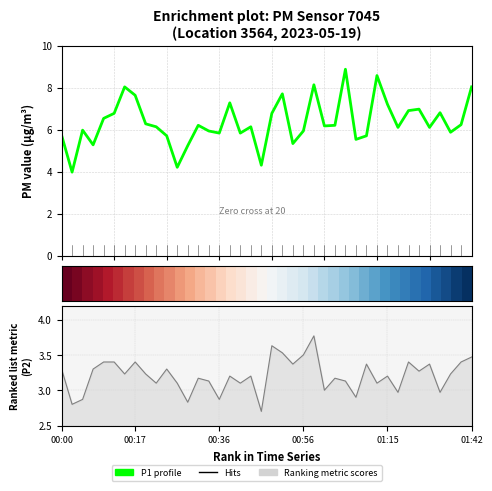

Does the chart display data point markers on the line(s)?

No